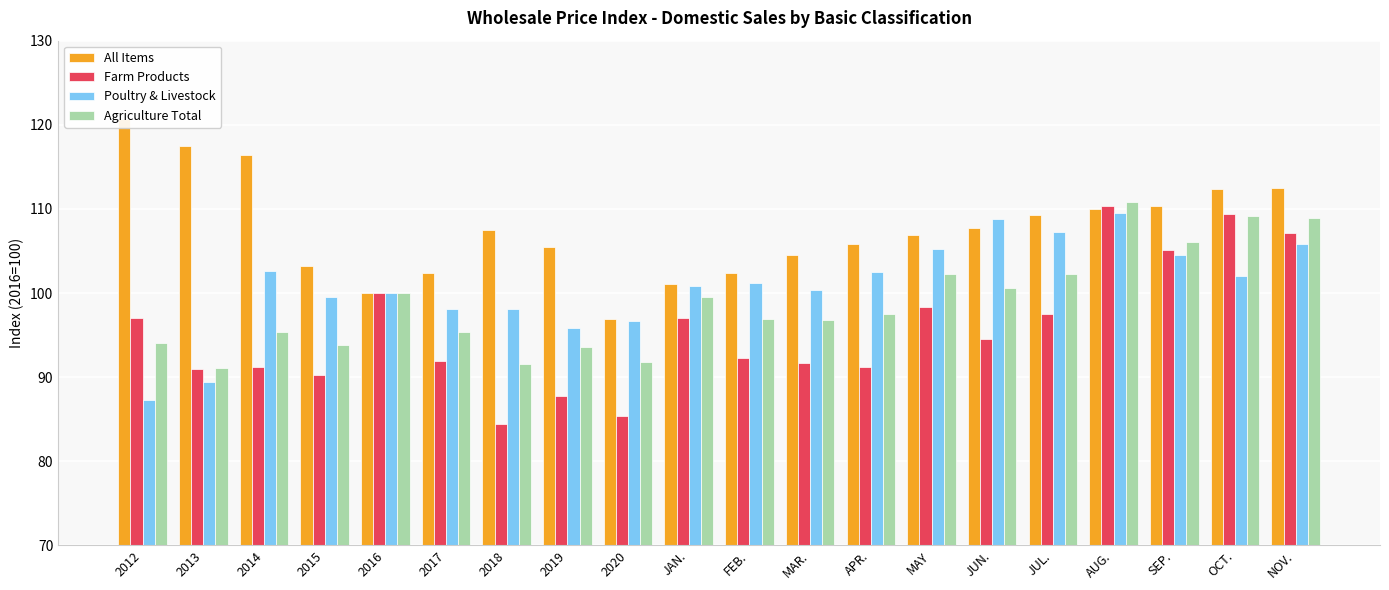

At which category is the sum across all series the highest?

AUG.